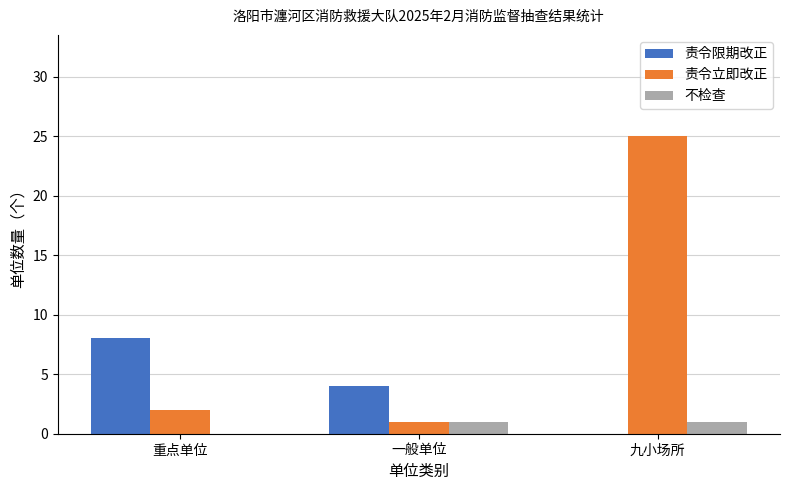

What is the average value of the 责令限期改正 series?

4